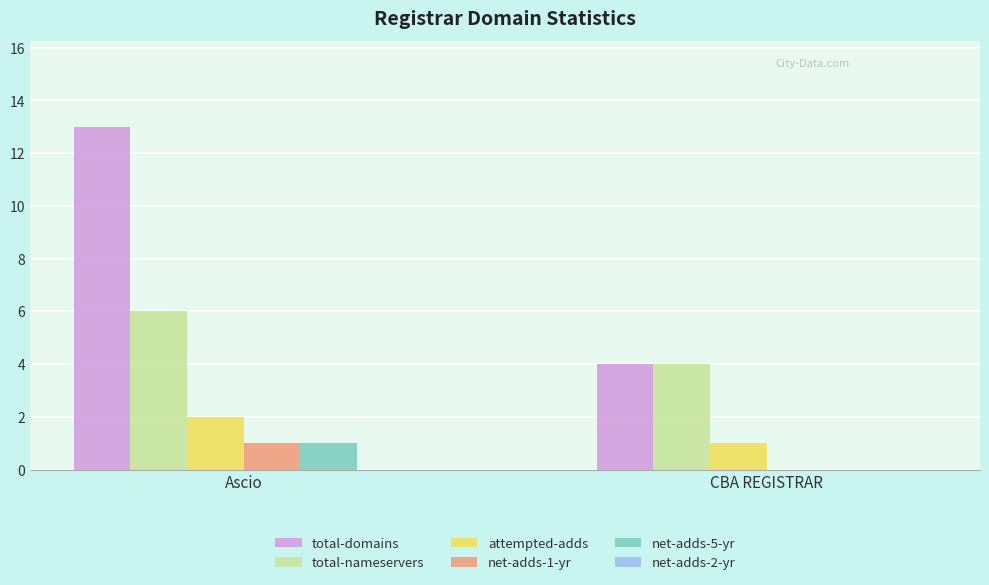

How many distinct data groups are displayed?

5